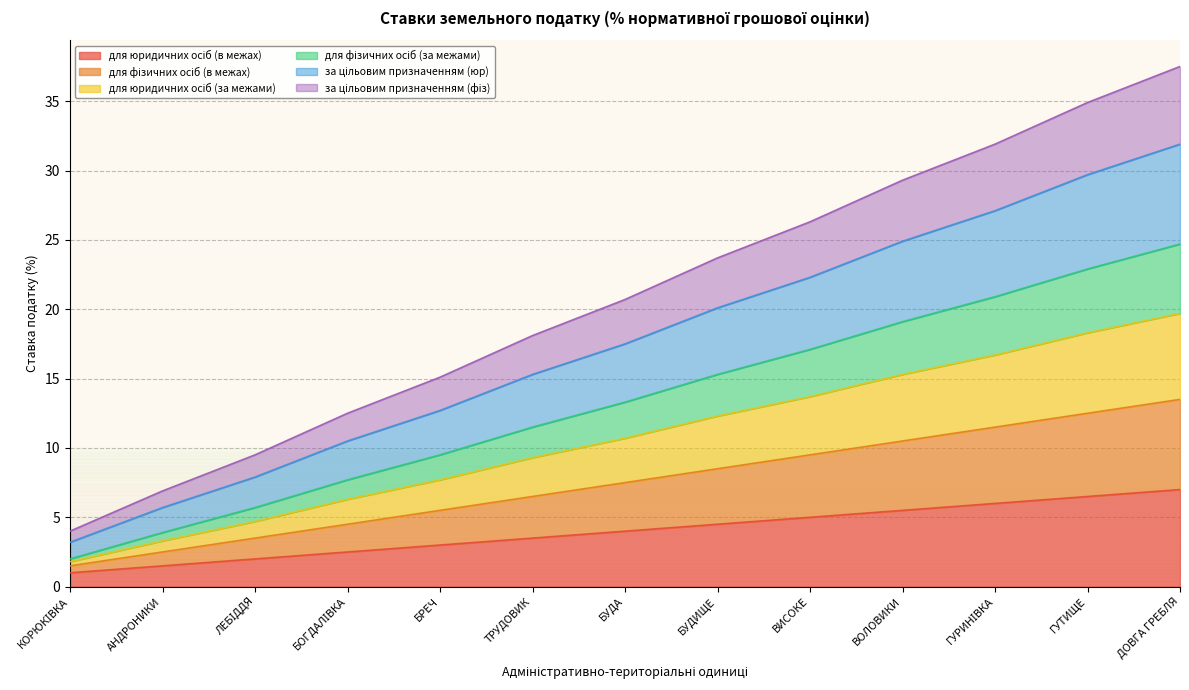

True or false: для юридичних осіб (в межах) and для фізичних осіб (за межами) intersect in this chart.

False